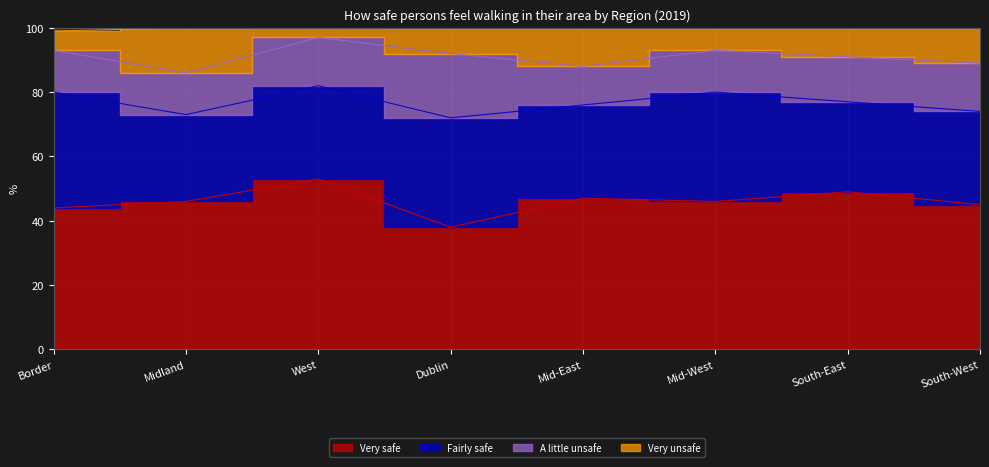

Which series has the widest spread of values?

Very safe